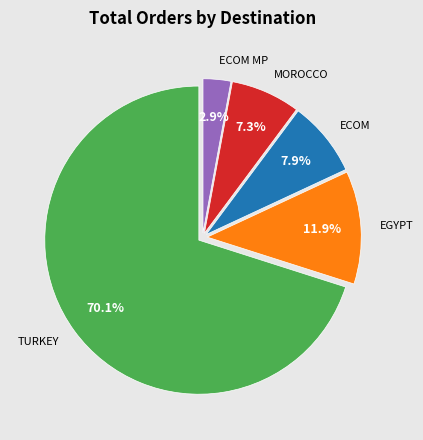

Between ECOM and ECOM MP, which is larger?

ECOM